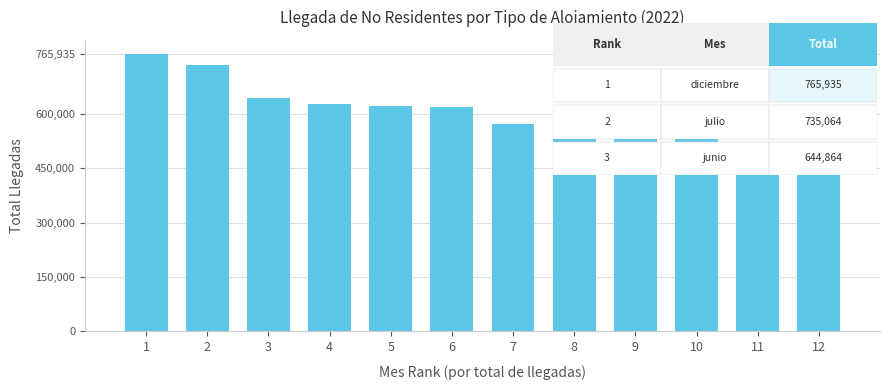

What is the approximate value at 7, to the nearest 50?

571400